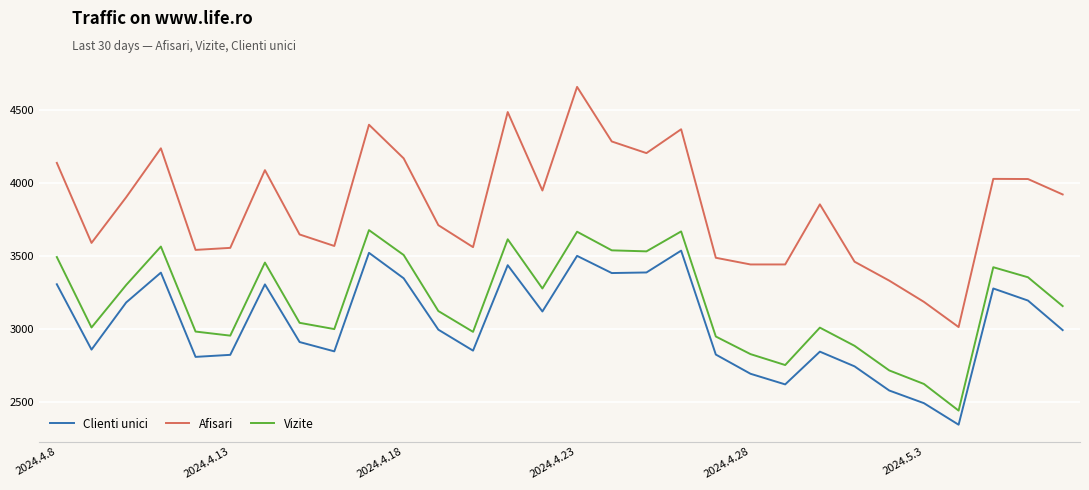

What is the minimum value shown in the chart?

2341